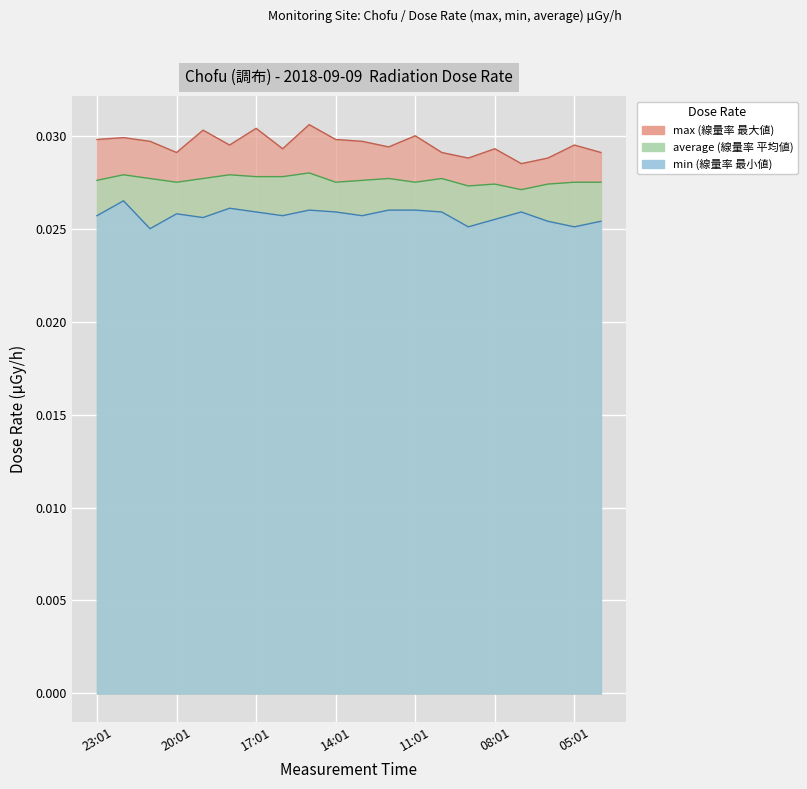

At which category does min reach its first local peak?

22:01